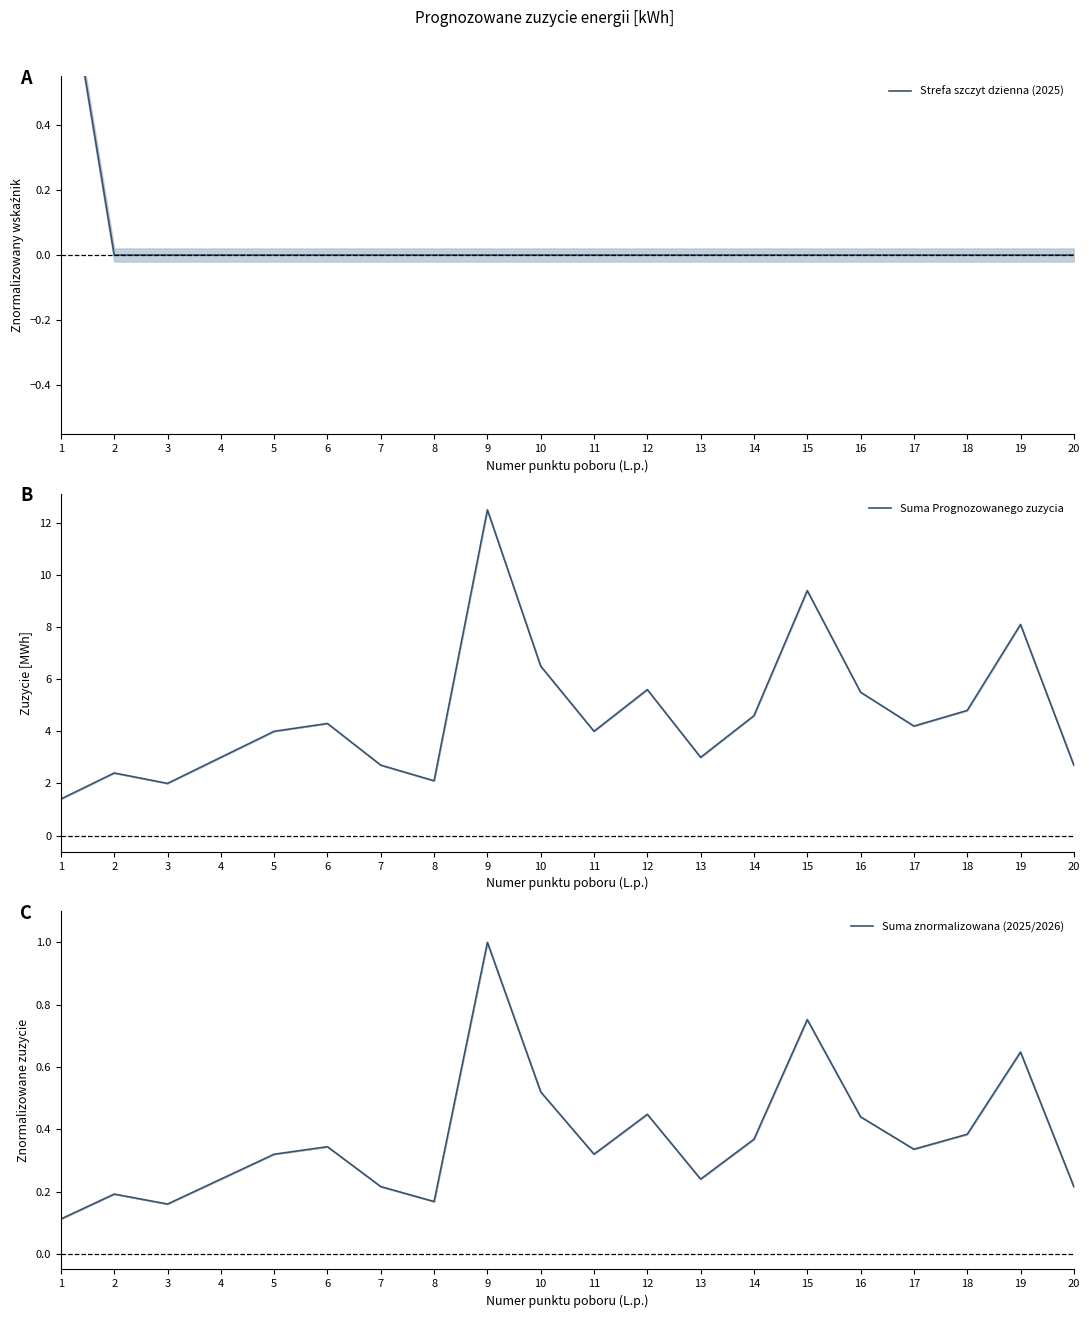

What are all the series names shown in the legend?

Strefa szczyt dzienna (2025), Suma Prognozowanego zuzycia, Suma znormalizowana (2025/2026)